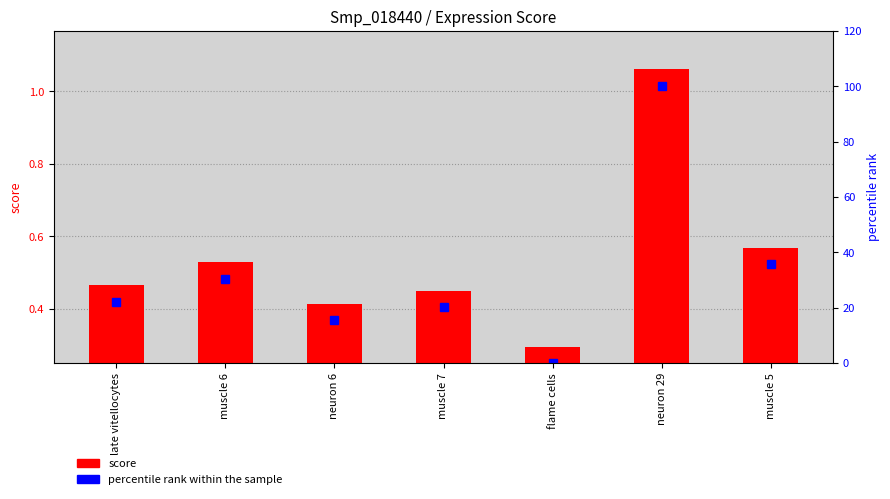

Reading right to left, extract all data points from this chart.

score: muscle 5=0.6	neuron 29=1.1	flame cells=0.3	muscle 7=0.4	neuron 6=0.4	muscle 6=0.5	late vitellocytes=0.5
percentile rank within the sample: muscle 5=35.8	neuron 29=100.0	flame cells=0.0	muscle 7=20.2	neuron 6=15.4	muscle 6=30.4	late vitellocytes=22.1